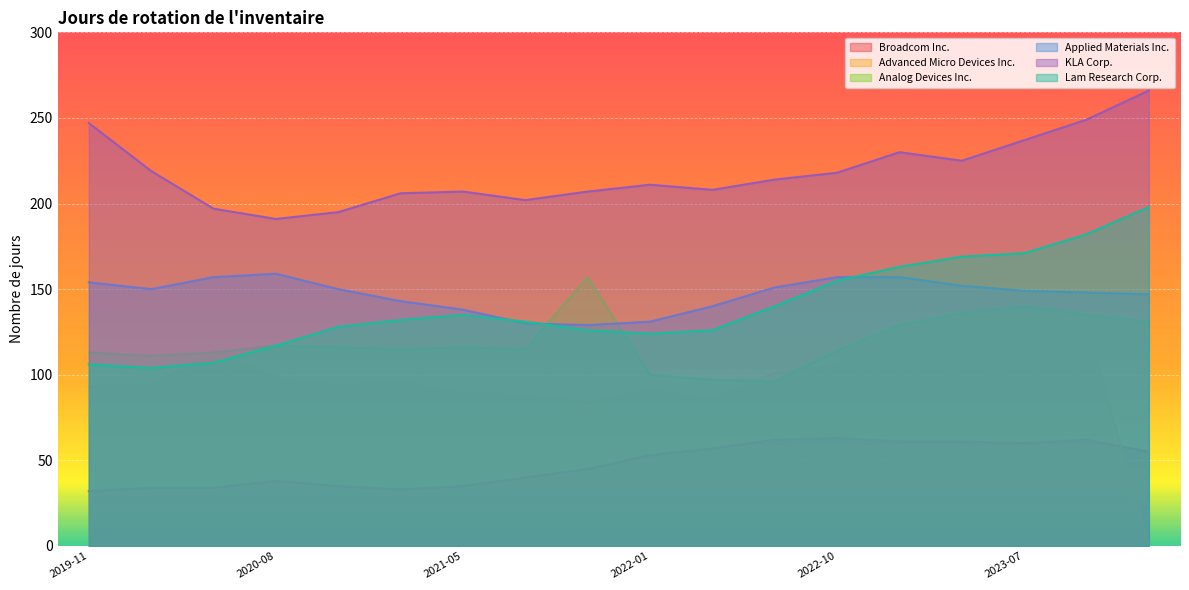

Which label corresponds to the largest value in the chart?

2024-02-04